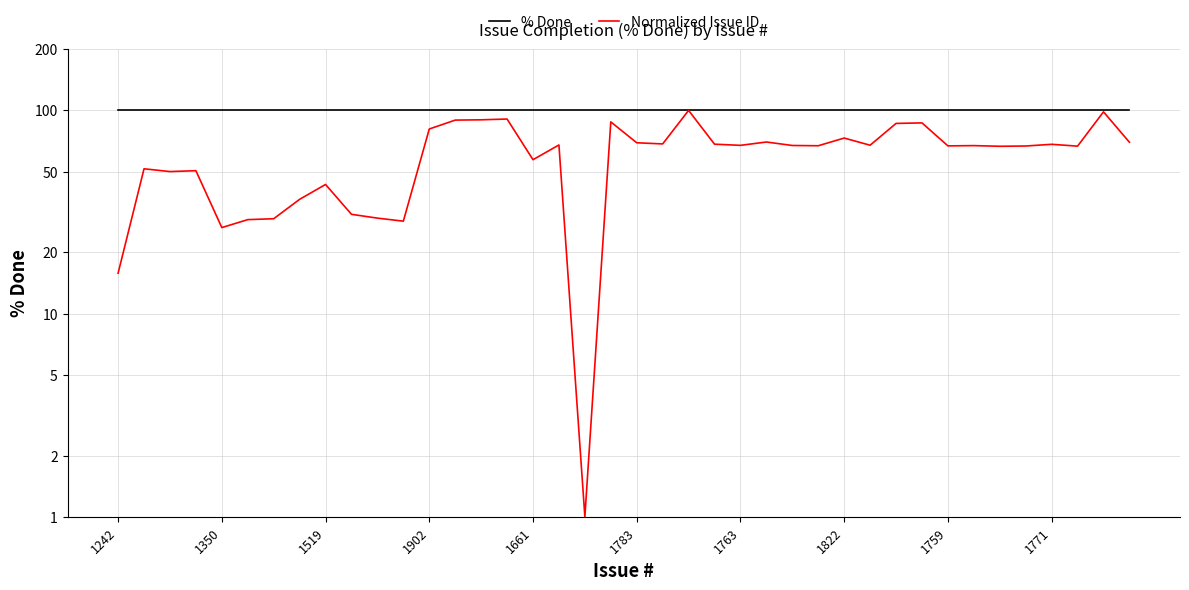

What is the label of the 38th point from the right?

1519